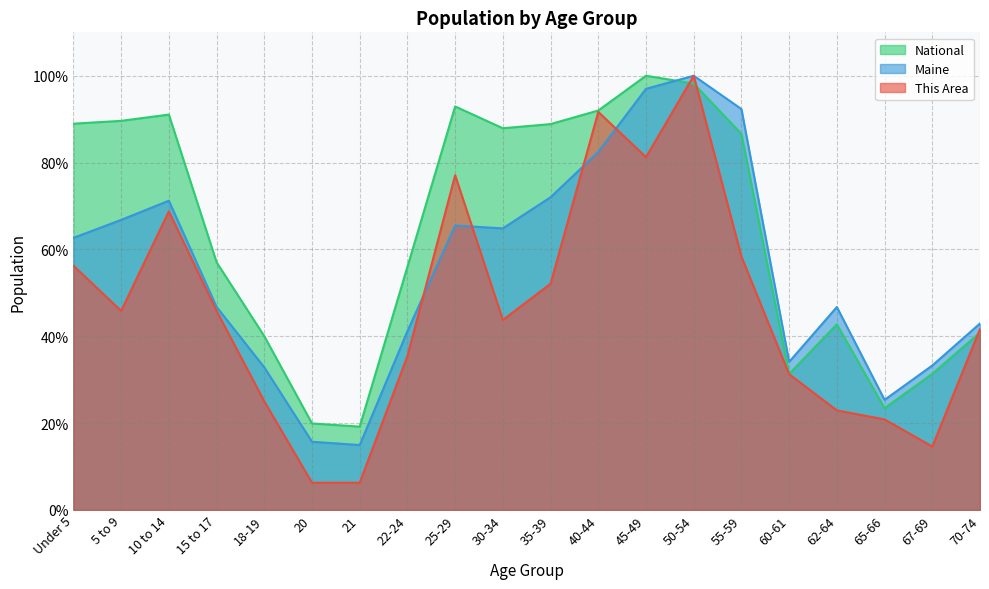

What is the difference between the highest and lowest values at 62-64?

23.8